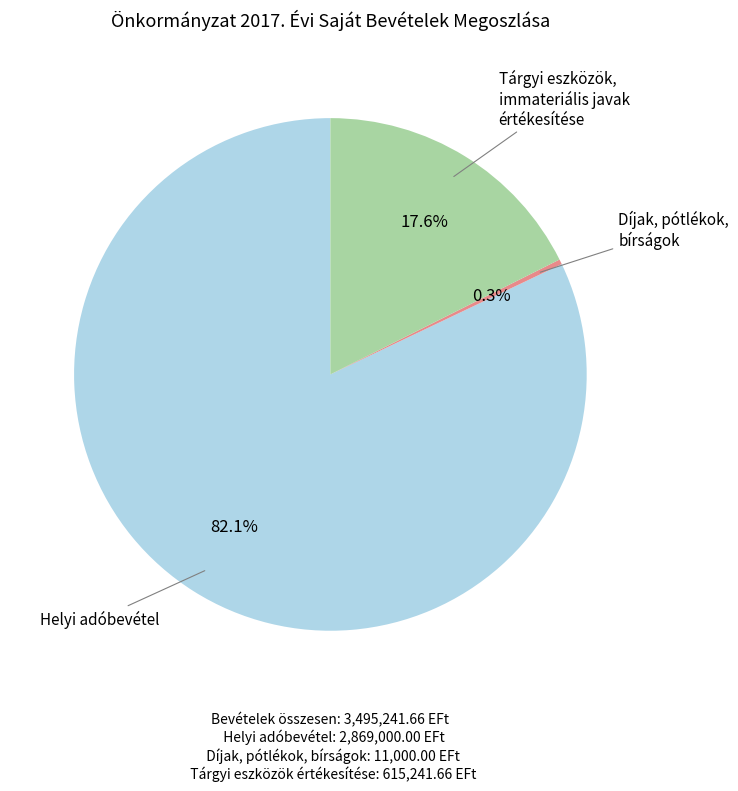

Is there any slice that represents more than half of the pie?

Yes